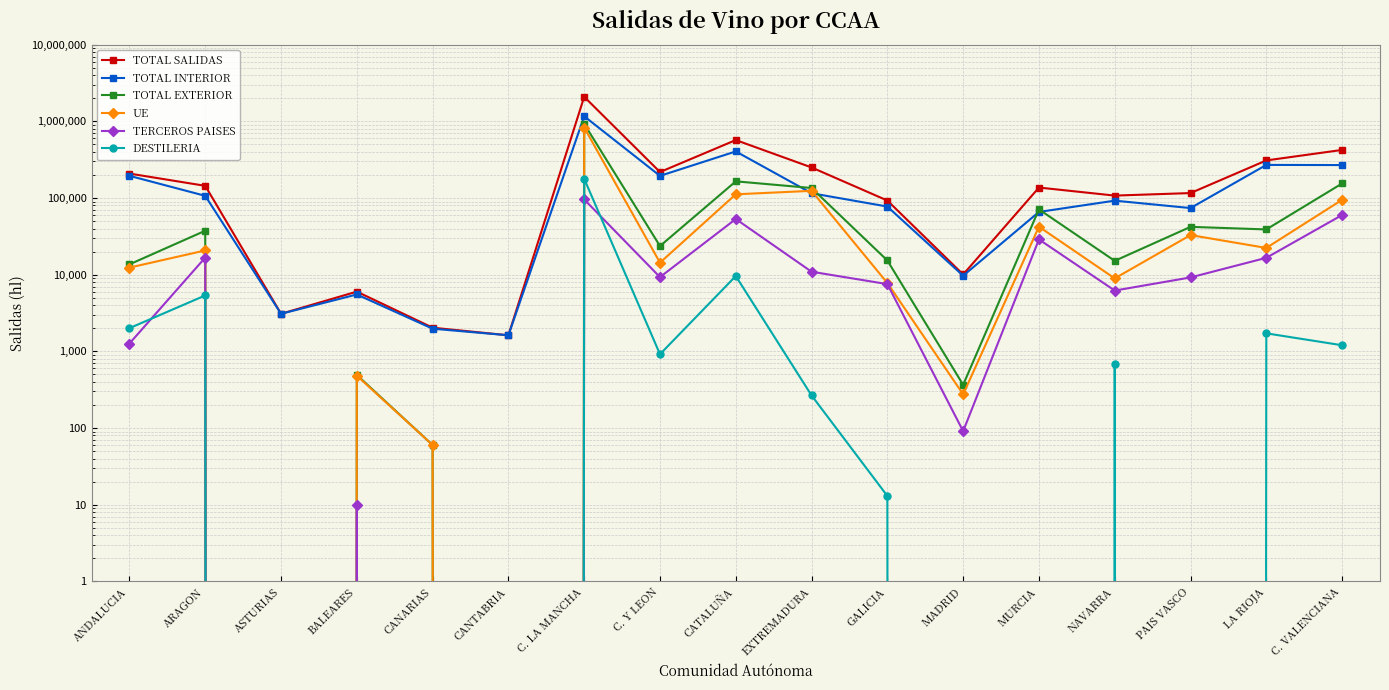

At how many categories does at least one series exceed 1796931?

1